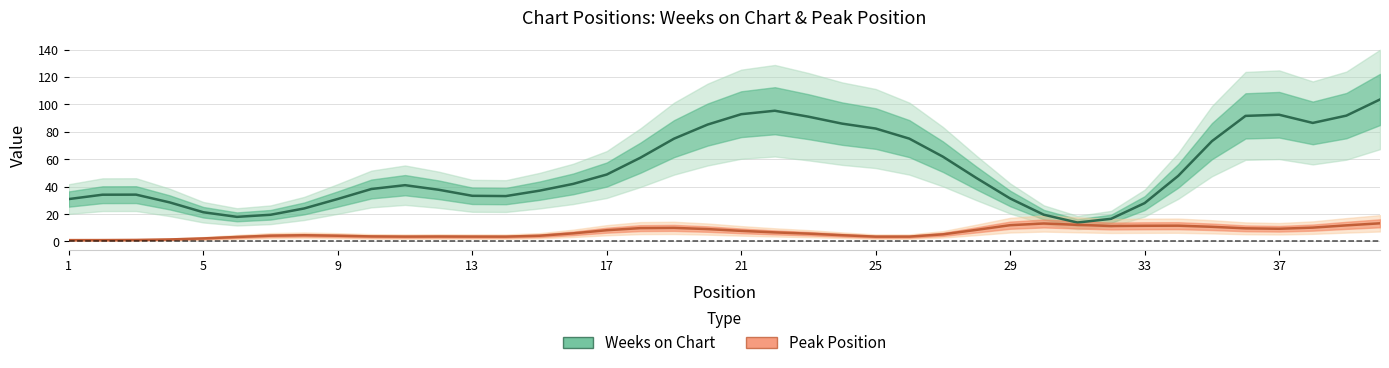

Rank the series by their maximum value, from highest to lowest.

Weeks on Chart, Peak Position